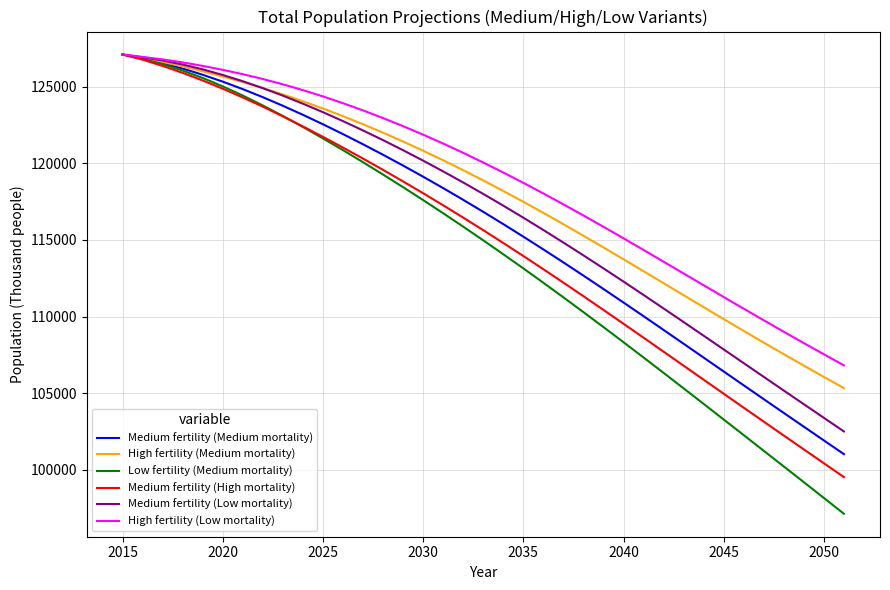

Which series has the widest spread of values?

Low fertility (Medium mortality)